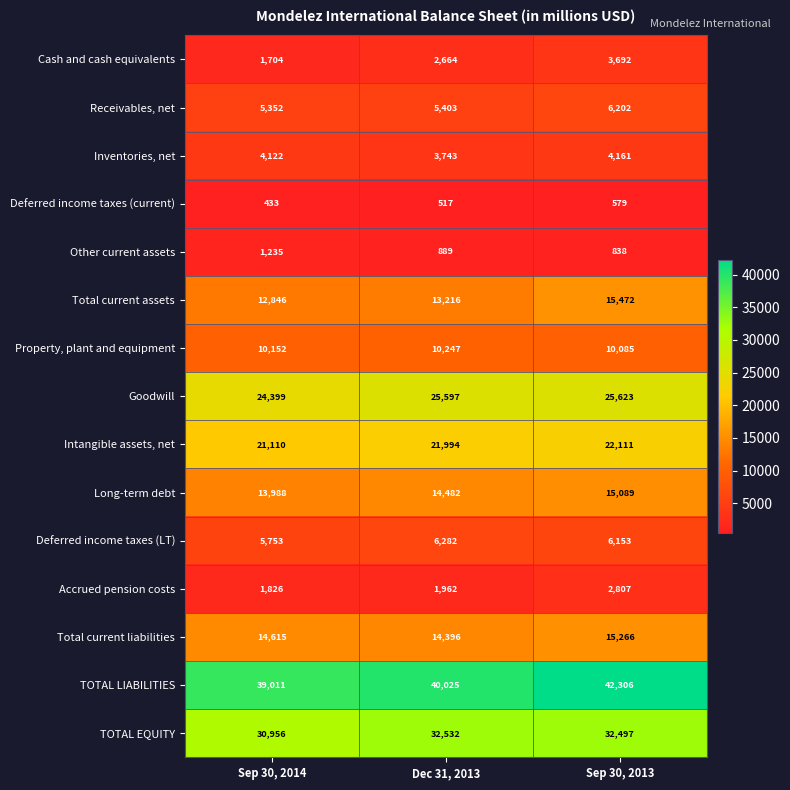

List the series in order of their peak value, lowest first.

Deferred income taxes (current), Other current assets, Accrued pension costs, Cash and cash equivalents, Inventories, net, Receivables, net, Deferred income taxes (LT), Property, plant and equipment, Long-term debt, Total current liabilities, Total current assets, Intangible assets, net, Goodwill, TOTAL EQUITY, TOTAL LIABILITIES